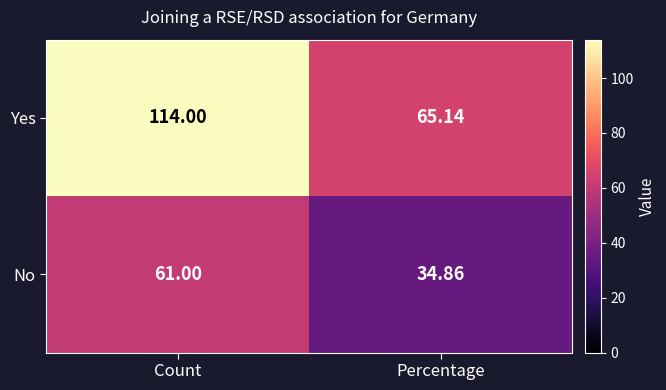

Rank the series by their maximum value, from lowest to highest.

No, Yes